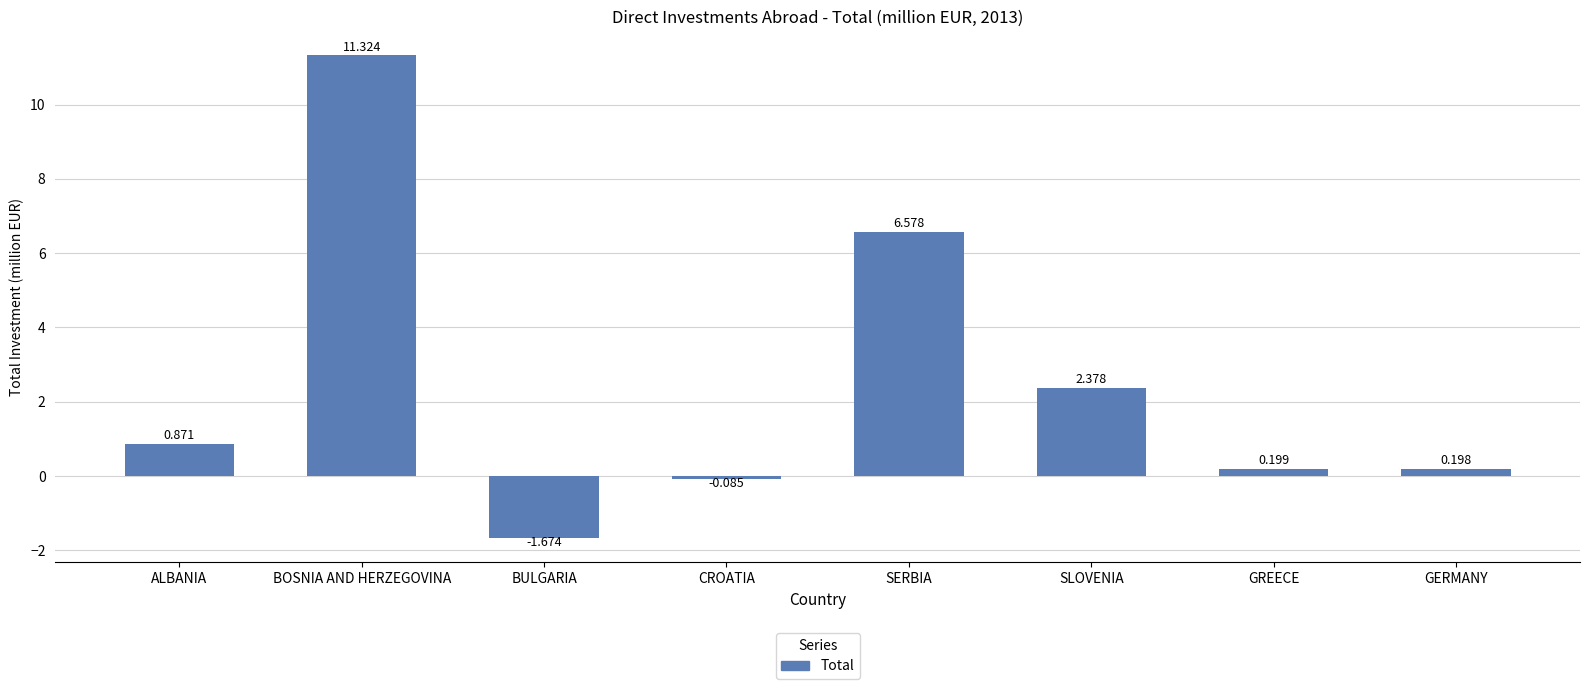

Does the chart contain stacked bars?

No